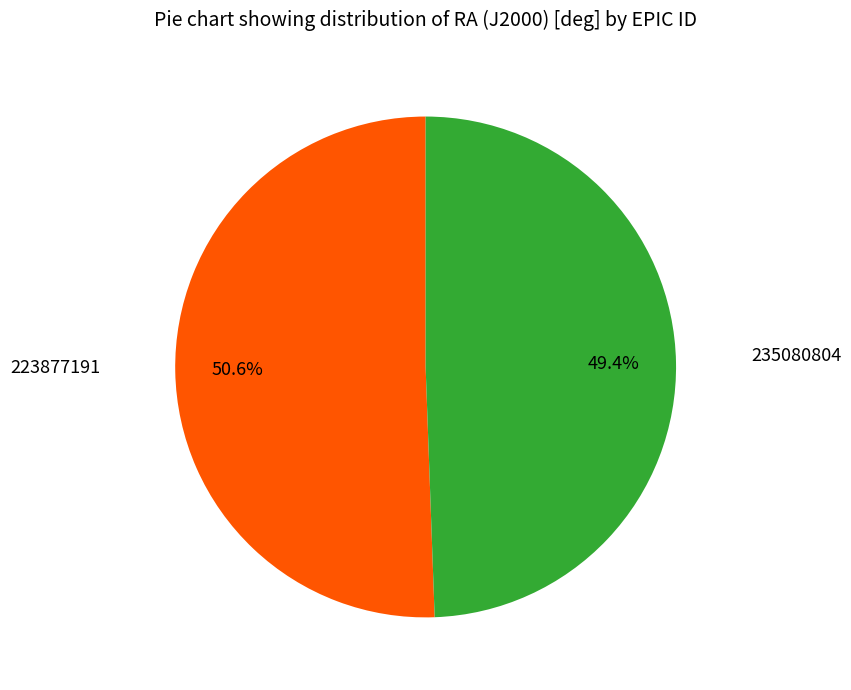

Rank the categories by value from highest to lowest.

223877191, 235080804